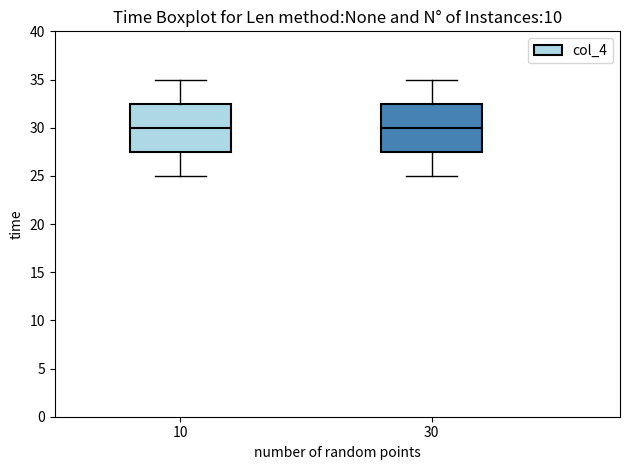

Reading left to right, transcribe this box plot: for each box, give where its median line is, the range the box spans, and where its two whiskers end, as read against the y-axis. The values are not printed on the chart, so give them approximately, as read against the axis.

10: median 30.0, box 27.5 to 32.5, whiskers 25.0 to 35.0
30: median 30.0, box 27.5 to 32.5, whiskers 25.0 to 35.0